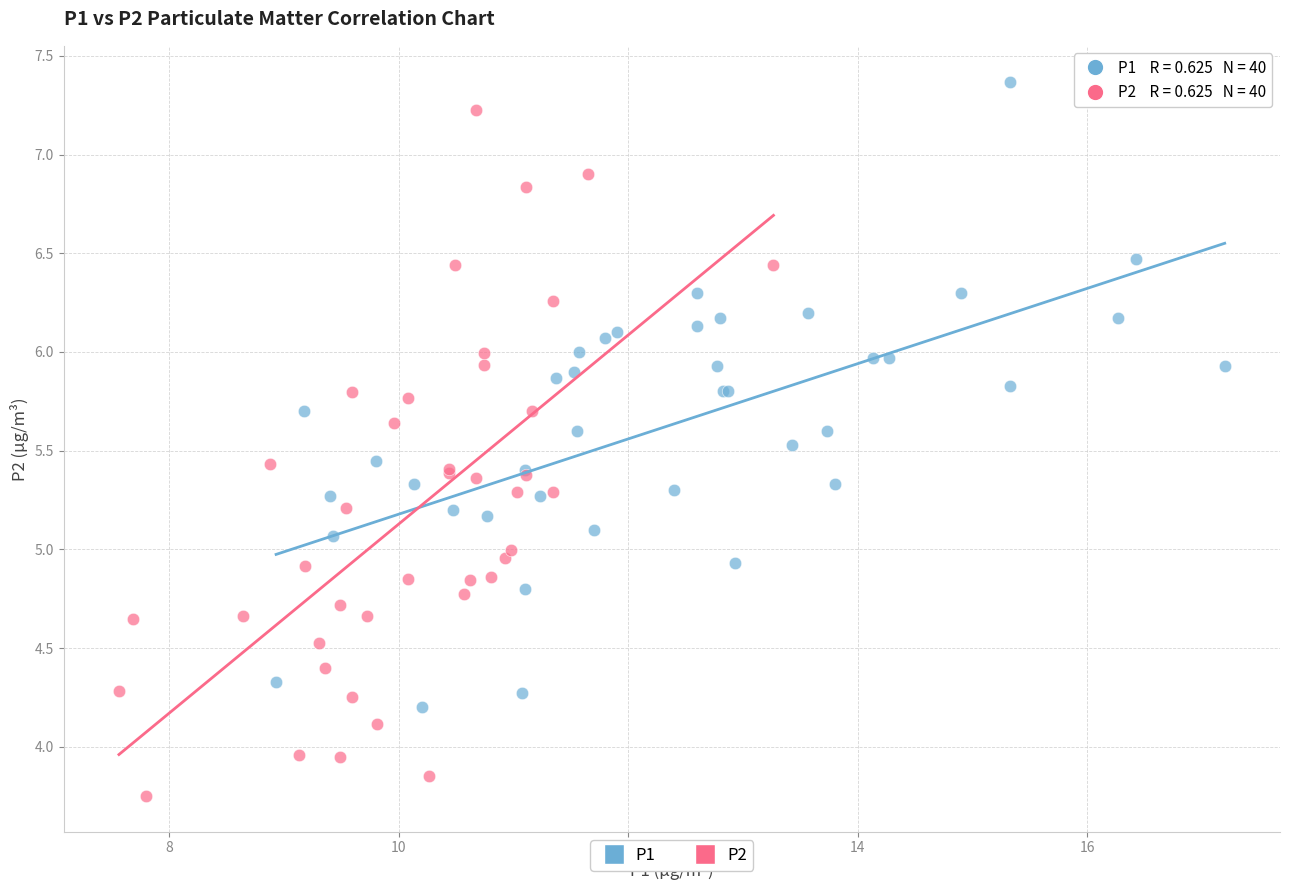

Which series contains the highest Y value?

P1